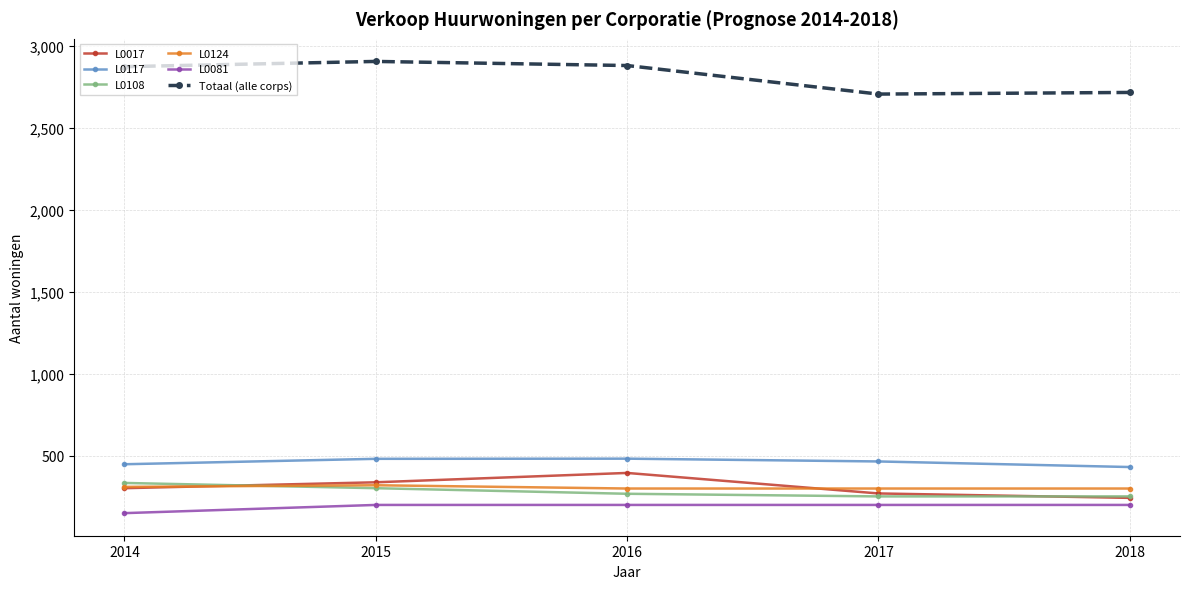

Which series has the largest total across all categories?

Totaal (alle corps)